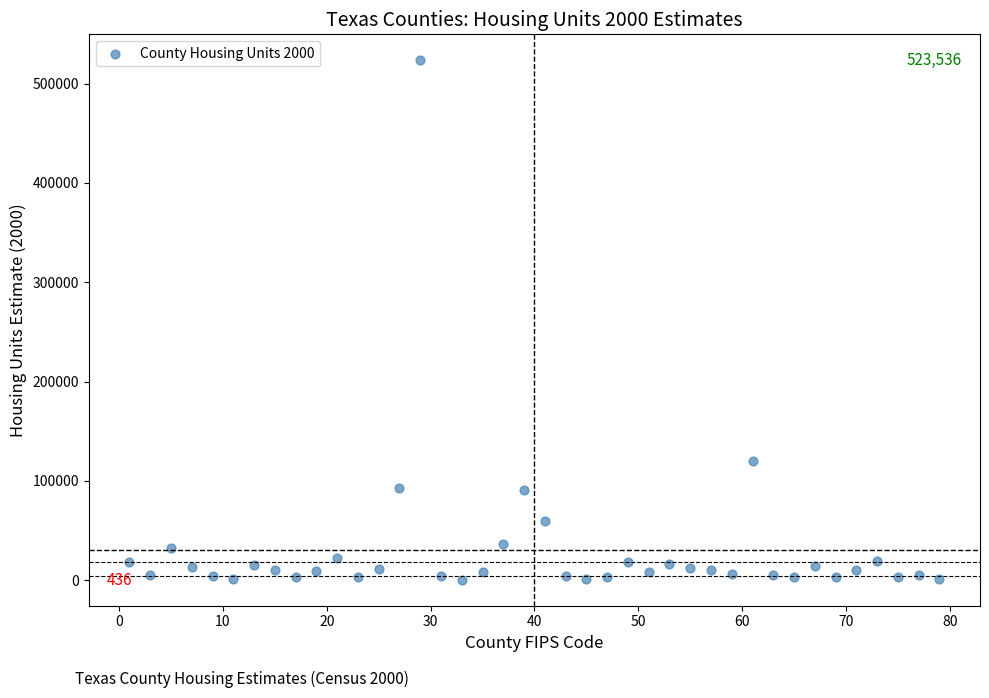

What is the range of X values (max minus min)?

78